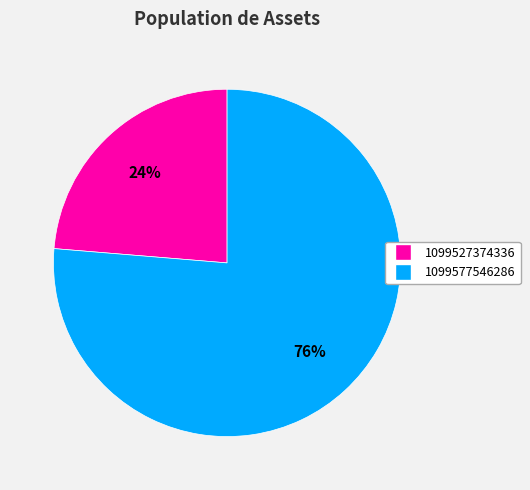

To the nearest percent, what portion does 1099527374336 represent?

24%